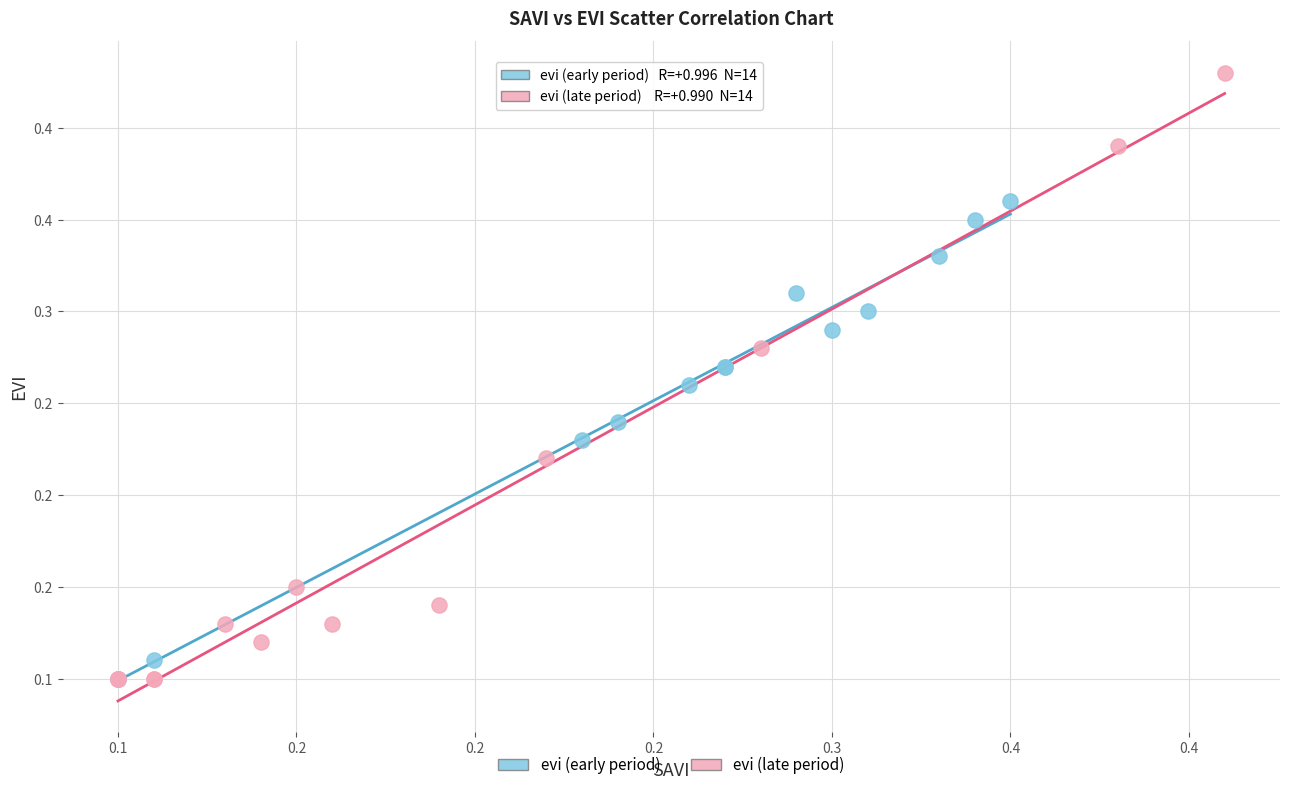

What are all the series names shown in the legend?

evi (early period), evi (late period)